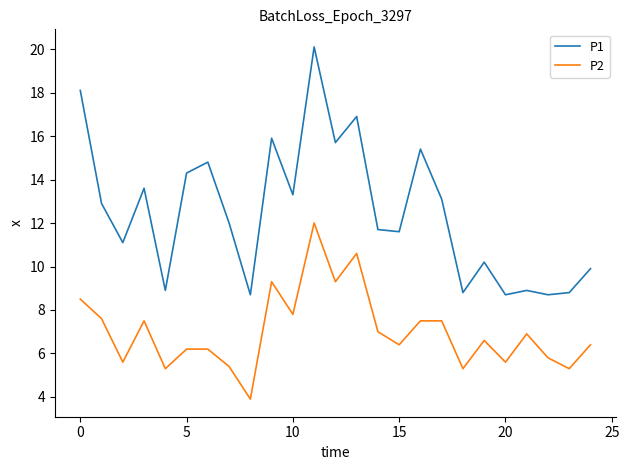

True or false: P1 and P2 intersect in this chart.

False